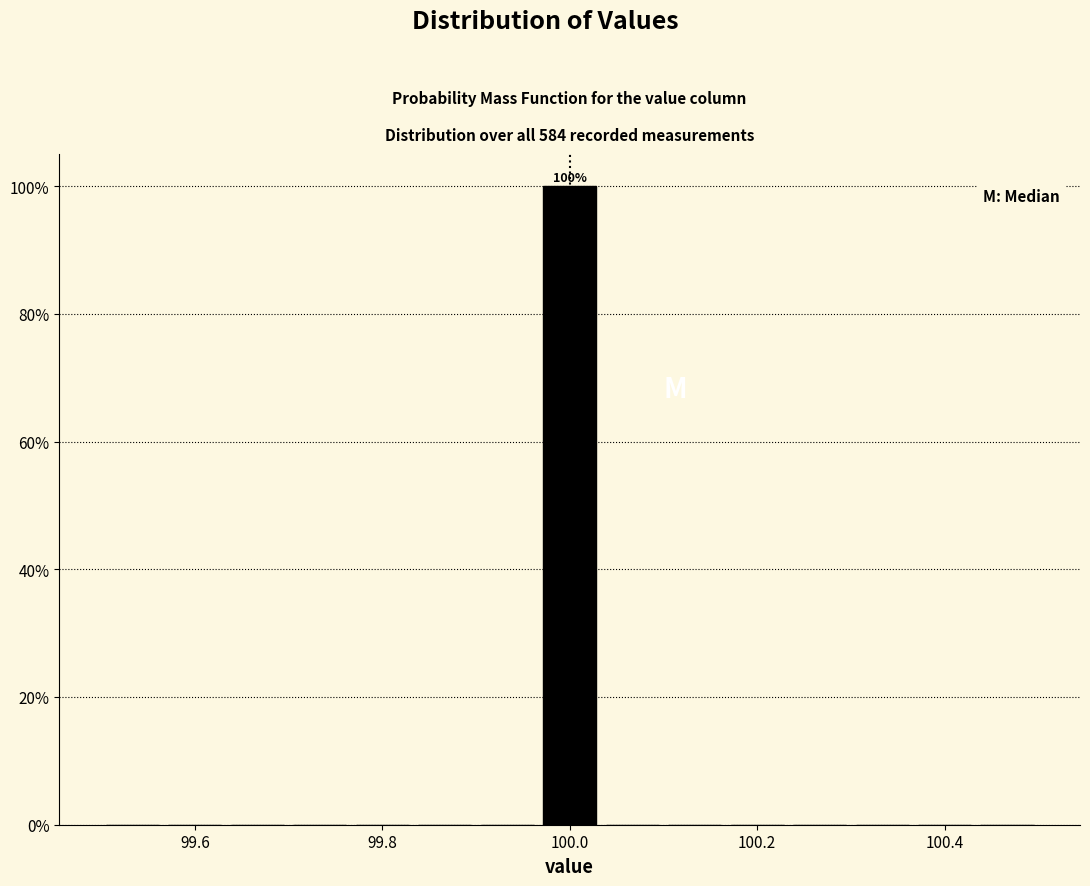

Read against the x-axis, roughly where is the centre of the tallest bar?

100.00